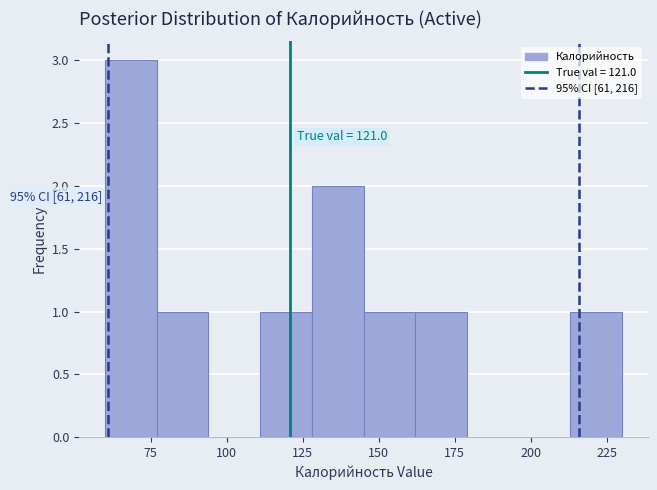

Around what value on the x-axis is the tallest bar? Give the approximate position of its centre, as read against the axis.

70